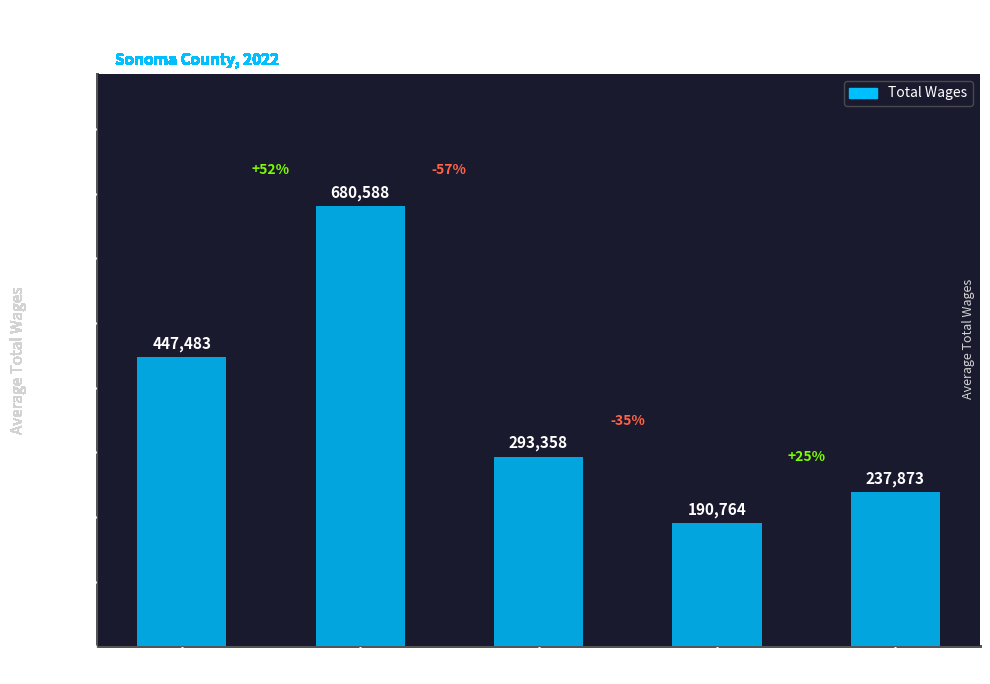

Does the chart contain any negative values?

No